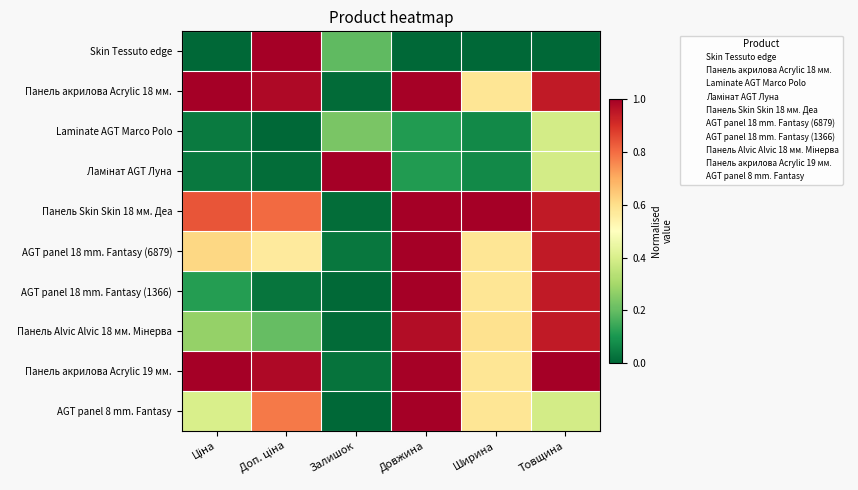

Rank the series by their maximum value, from highest to lowest.

Skin Tessuto edge, Панель акрилова Acrylic 18 мм., Ламінат AGT Луна, Панель Skin Skin 18 мм. Деа, AGT panel 18 mm. Fantasy (6879), AGT panel 18 mm. Fantasy (1366), Панель акрилова Acrylic 19 мм., AGT panel 8 mm. Fantasy, Панель Alvic Alvic 18 мм. Мінерва, Laminate AGT Marco Polo